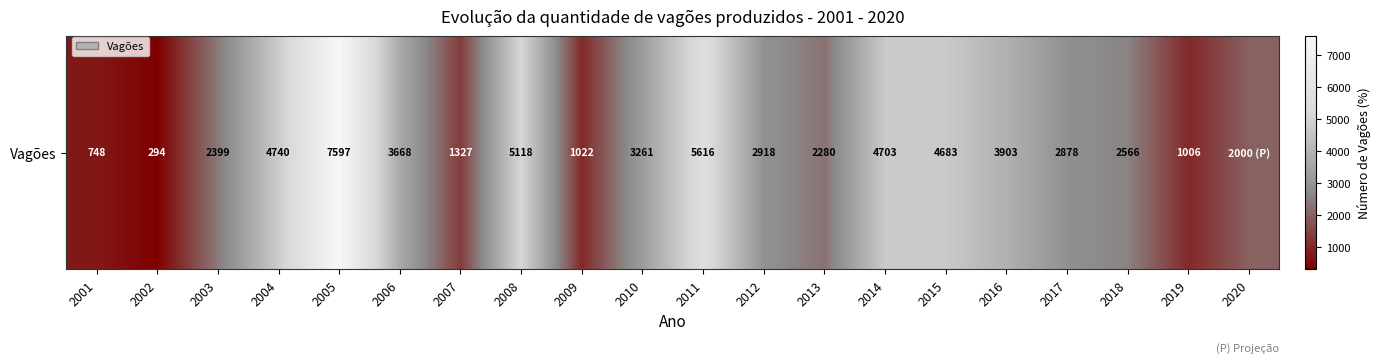

Reading left to right, what are all the values shown in this chart?

2001=748	2002=294	2003=2399	2004=4740	2005=7597	2006=3668	2007=1327	2008=5118	2009=1022	2010=3261	2011=5616	2012=2918	2013=2280	2014=4703	2015=4683	2016=3903	2017=2878	2018=2566	2019=1006	2020=2000